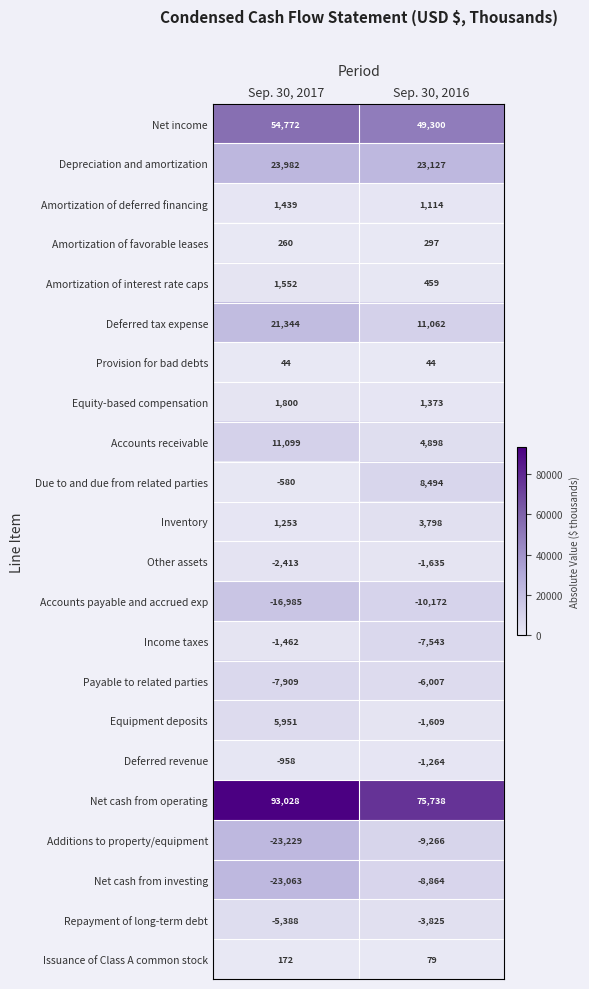

Which category has the highest value across all series?

Sep. 30, 2017